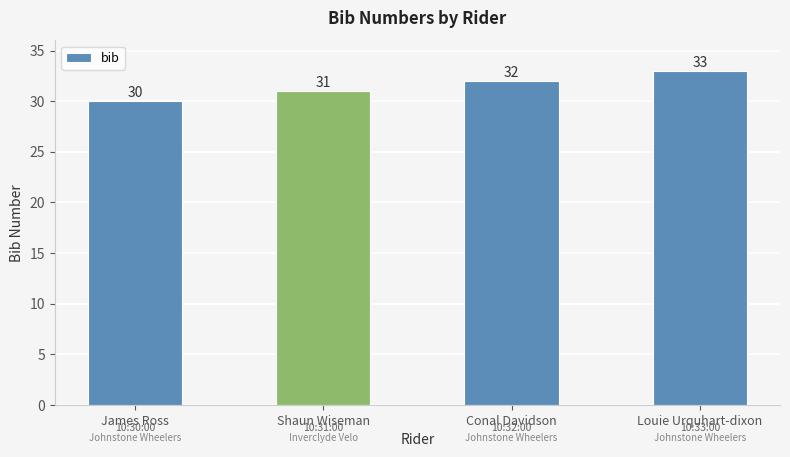

Between Conal Davidson and Louie Urquhart-dixon, which is larger?

Louie Urquhart-dixon